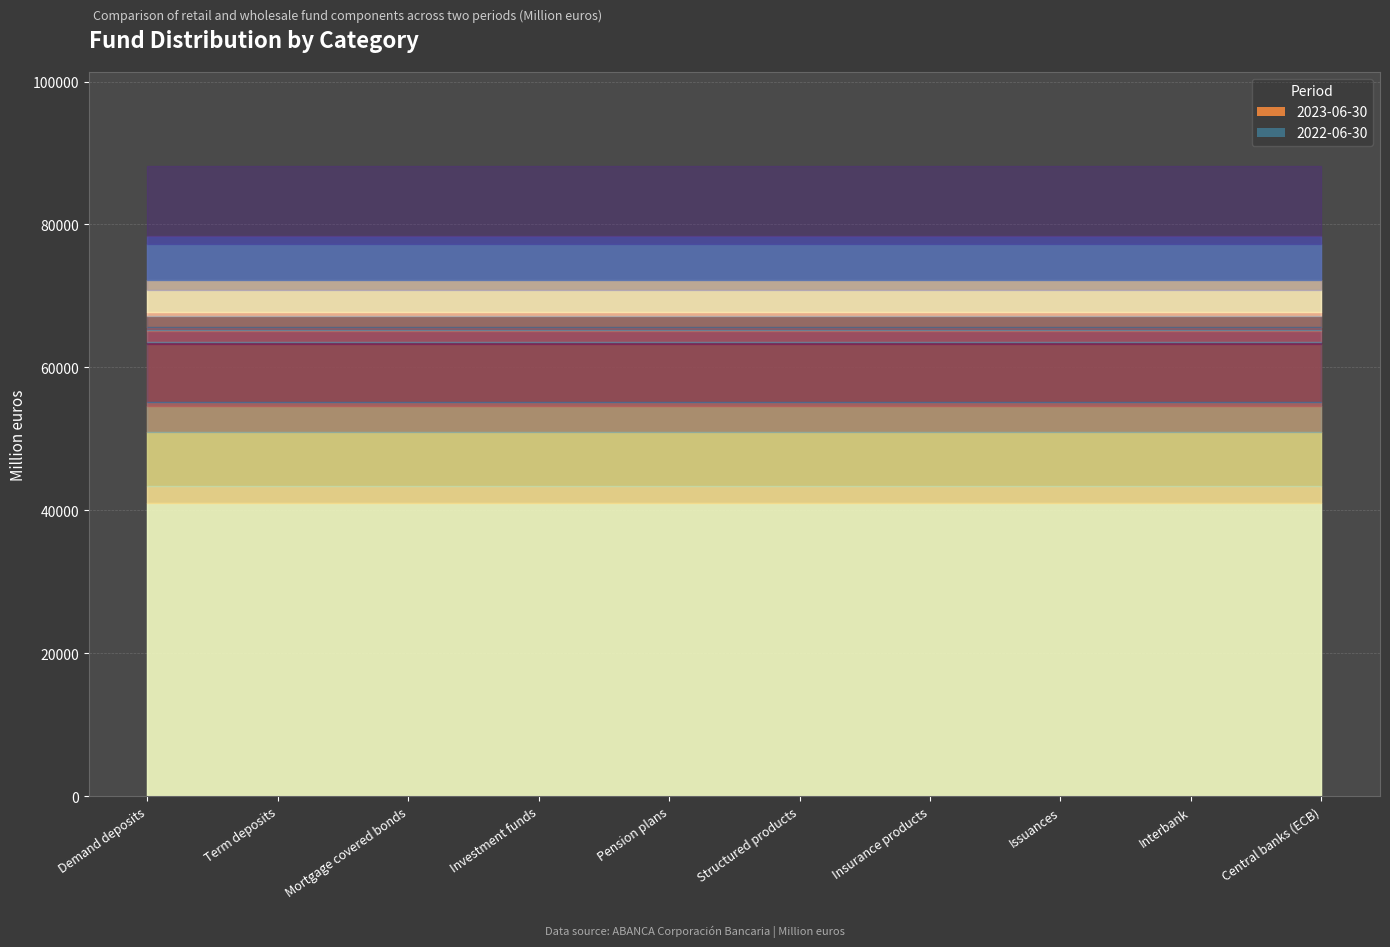

The 2023-06-30 series shows 4467 at Issuances. True or false?

True